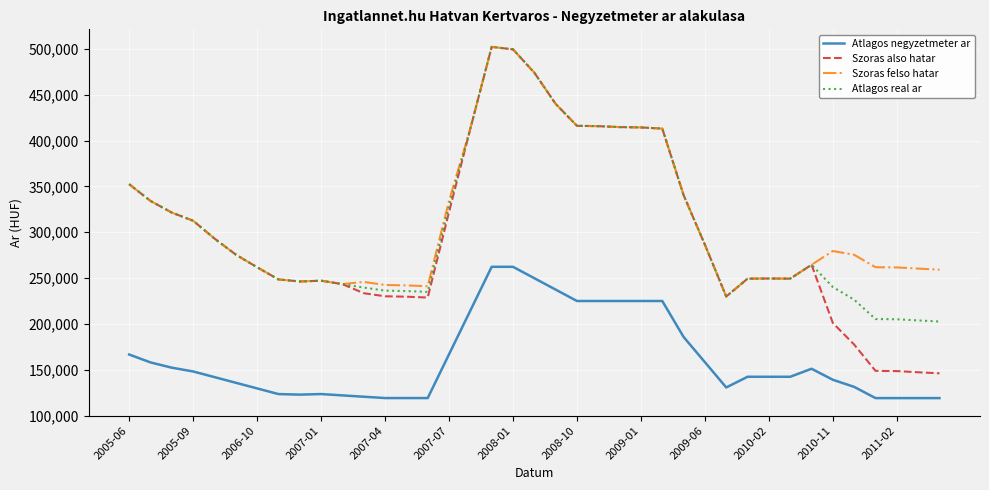

Which series has the largest range (max minus min)?

Szoras also hatar